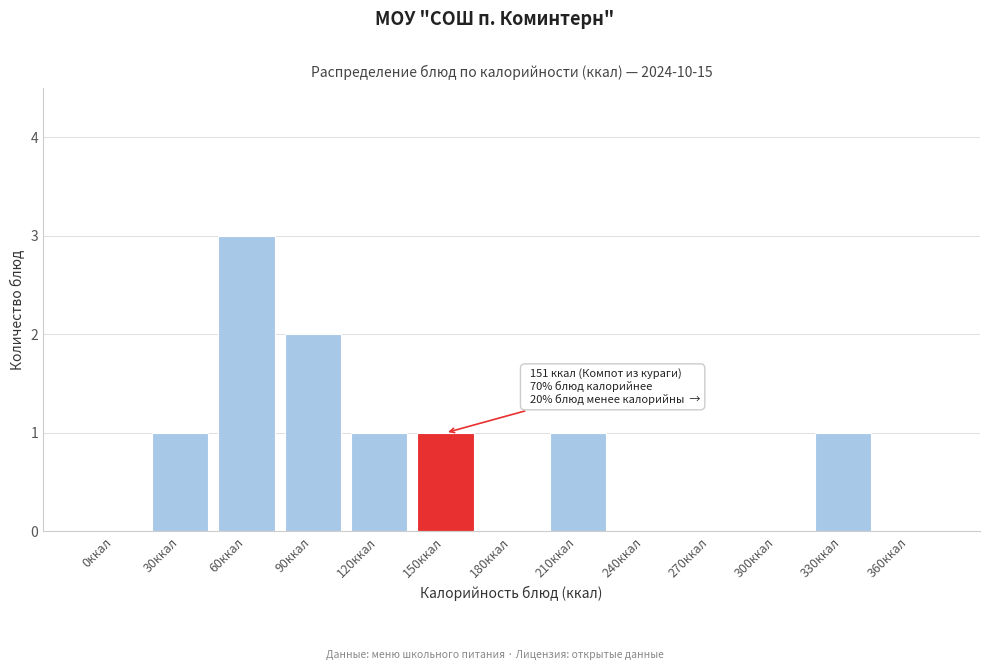

Reading left to right, extract all data points from this chart.

0ккал=0	30ккал=1	60ккал=3	90ккал=2	120ккал=1	150ккал=1	180ккал=0	210ккал=1	240ккал=0	270ккал=0	300ккал=0	330ккал=1	360ккал=0